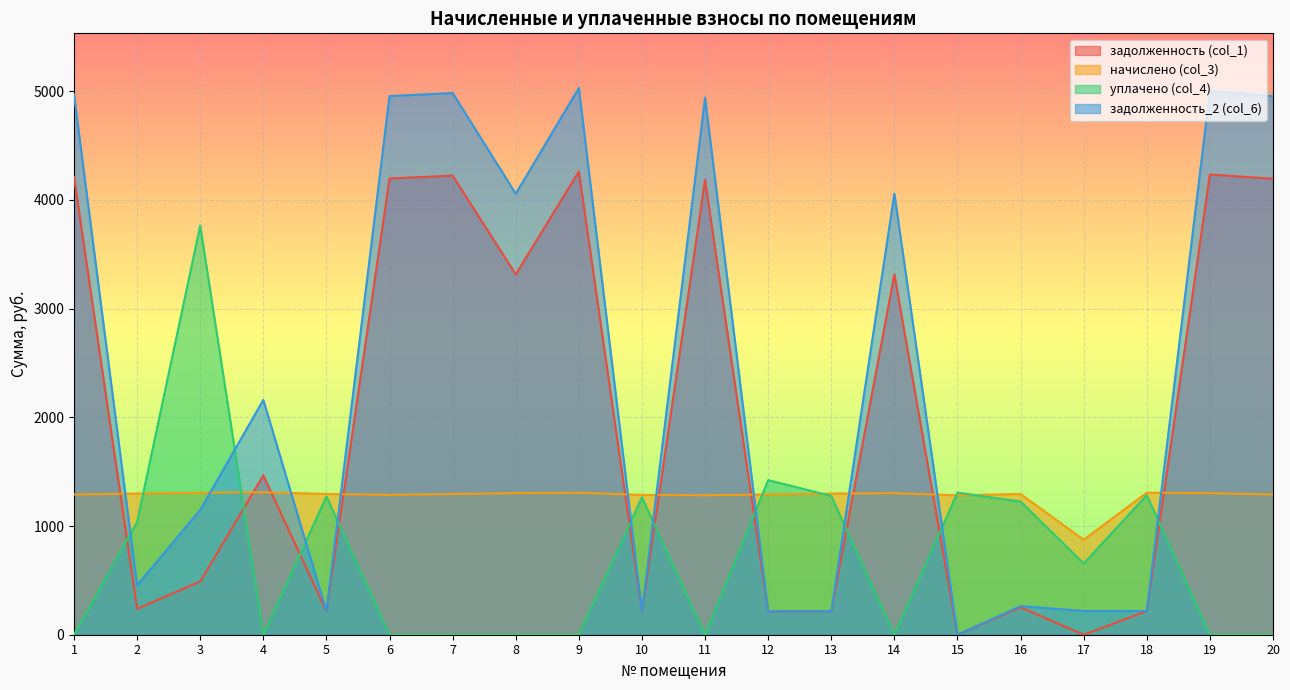

Reading left to right, what are all the values shown in this chart?

задолженность (col_1): 1=4210.7	2=238.6	3=489.4	4=1465.9	5=215.8	6=4197.7	7=4223.7	8=3315.4	9=4261.8	10=214.4	11=4184.7	12=215.1	13=216.4	14=3315.4	15=0.0	16=252.5	17=0.0	18=217.8	19=4234.2	20=4195.1
начислено (col_3): 1=1290.7	2=1298.7	3=1306.7	4=1310.7	5=1294.7	6=1286.7	7=1294.7	8=1302.7	9=1306.7	10=1286.7	11=1282.7	12=1290.7	13=1298.7	14=1302.7	15=1282.7	16=1294.7	17=873.8	18=1306.7	19=1302.7	20=1290.7
уплачено (col_4): 1=0.0	2=1038.0	3=3764.4	4=0.0	5=1272.7	6=0.0	7=0.0	8=0.0	9=0.0	10=1264.8	11=0.0	12=1422.4	13=1276.6	14=0.0	15=1307.7	16=1224.9	17=655.4	18=1284.5	19=0.0	20=0.0
задолженность_2 (col_6): 1=4968.6	2=455.1	3=1148.3	4=2160.5	5=215.8	6=4956.0	7=4984.0	8=4057.3	9=5030.2	10=214.4	11=4940.6	12=215.1	13=216.4	14=4057.3	15=0.0	16=263.5	17=218.4	18=217.8	19=5001.8	20=4955.7